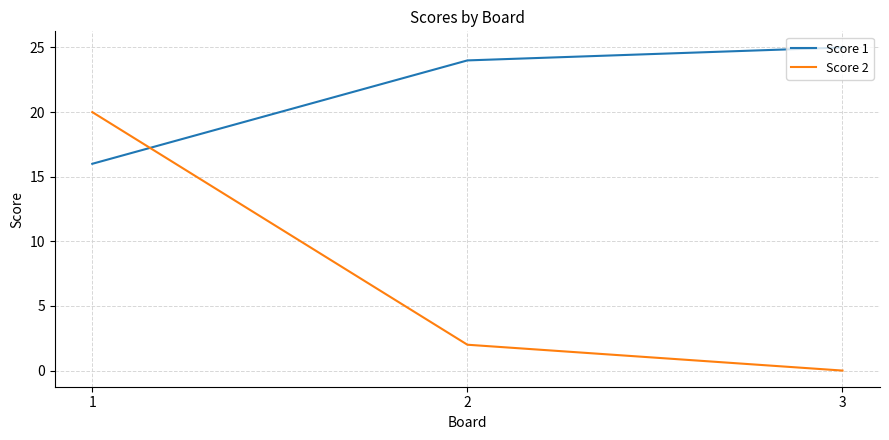

How many values in the Score 1 series are below 24?

1